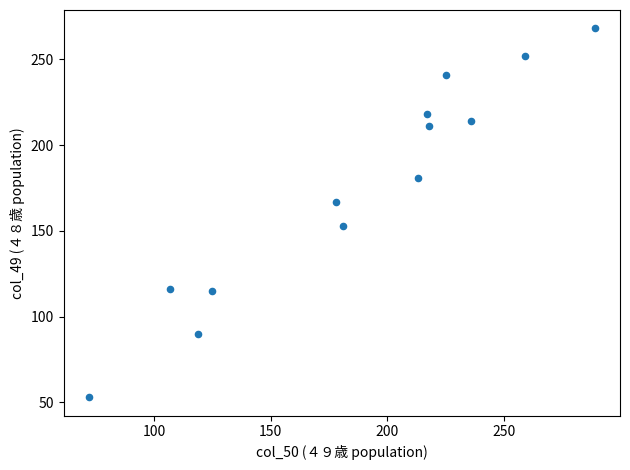

What is the range of Y values (max minus min)?

215